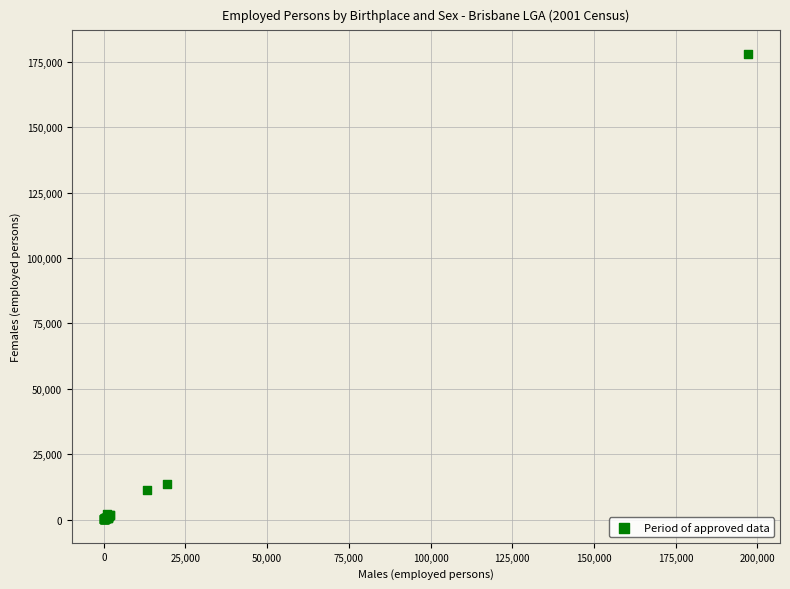

What Y value in the scatter plot is closest to 89077?

13556